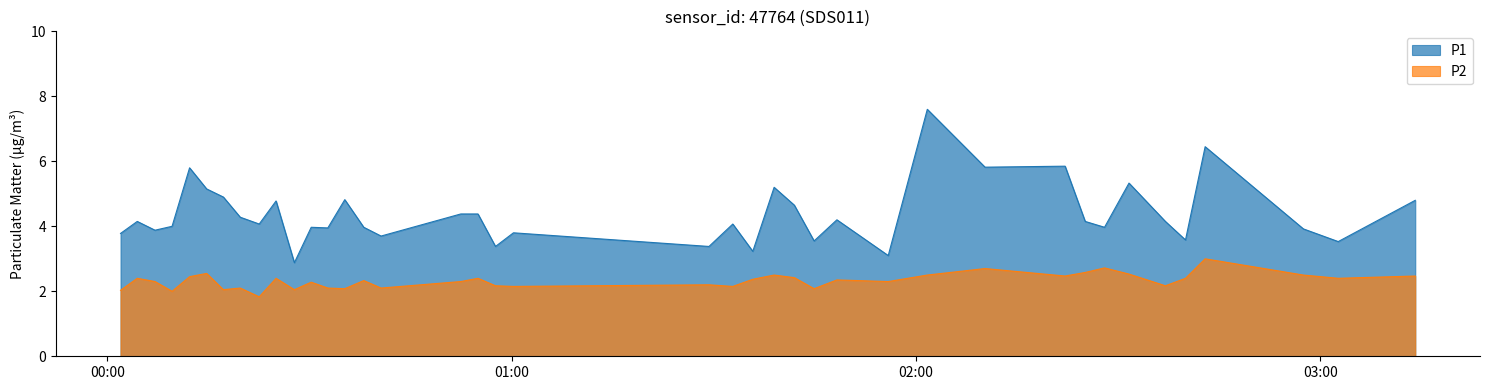

True or false: P2 and P1 cross at least once.

False